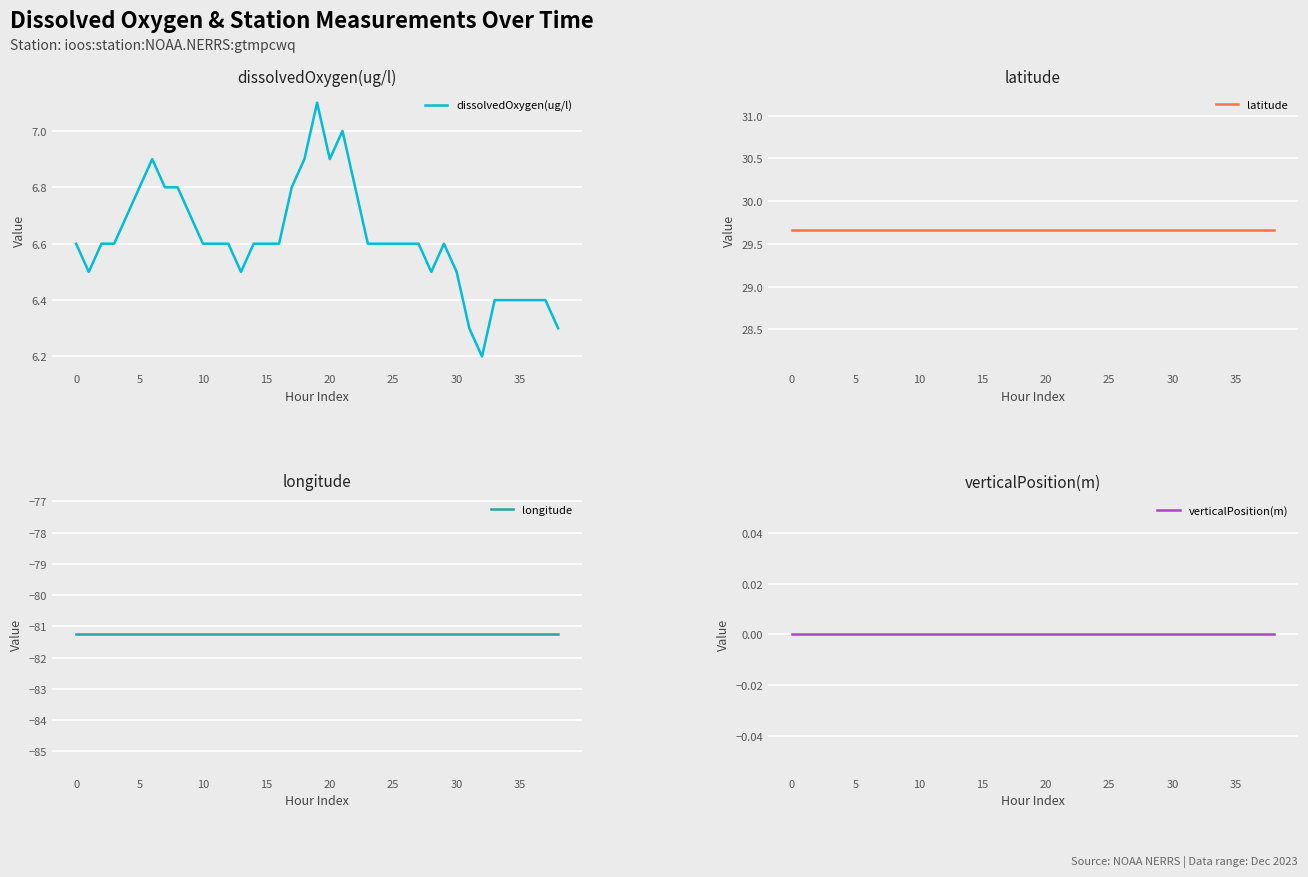

Count the number of categories in the chart.

39